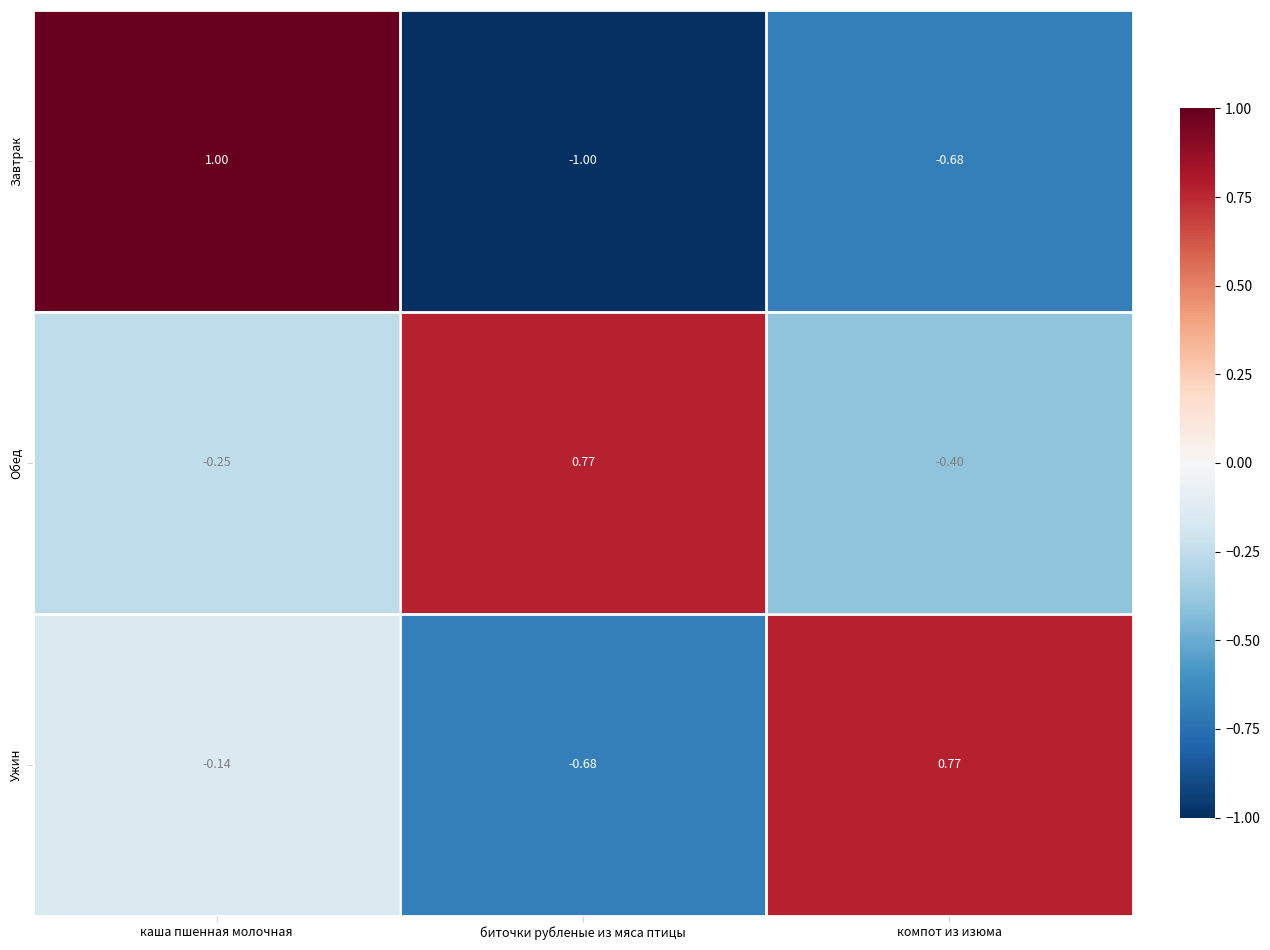

Where is Обед nearest to the value 0?

каша пшенная молочная